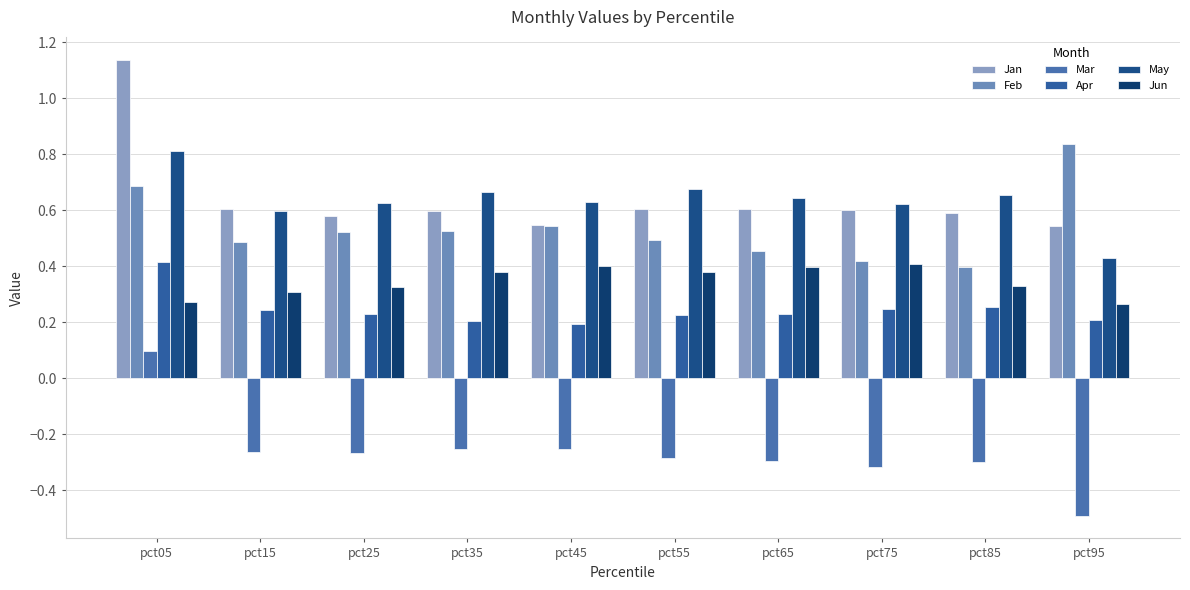

Count the number of categories in the chart.

10